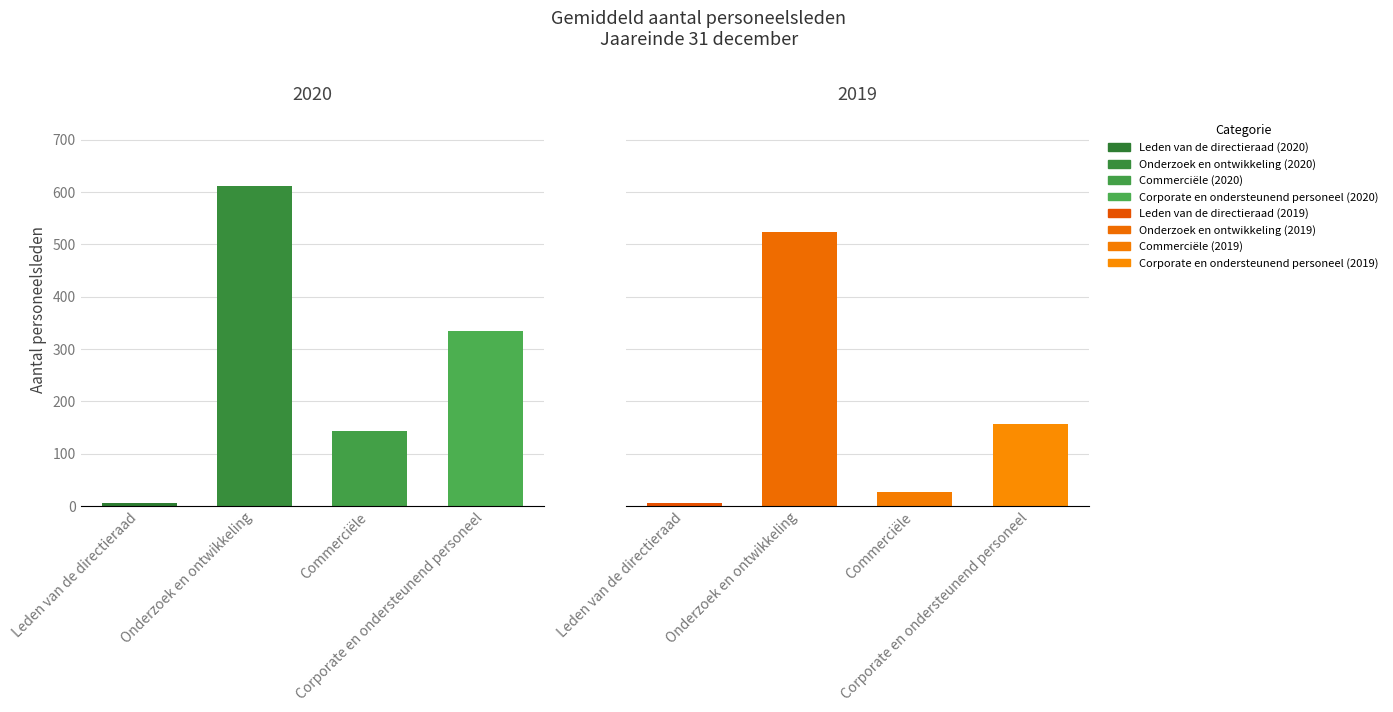

Rank the series at Corporate en ondersteunend personeel from lowest to highest value.

2019, 2020